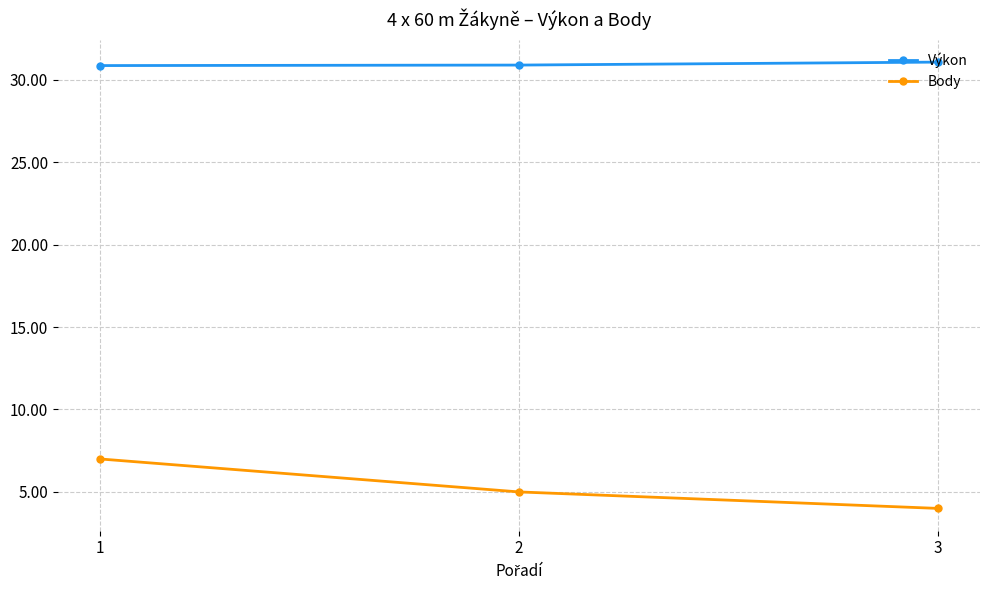

What is the highest value of the Body series?

7.0